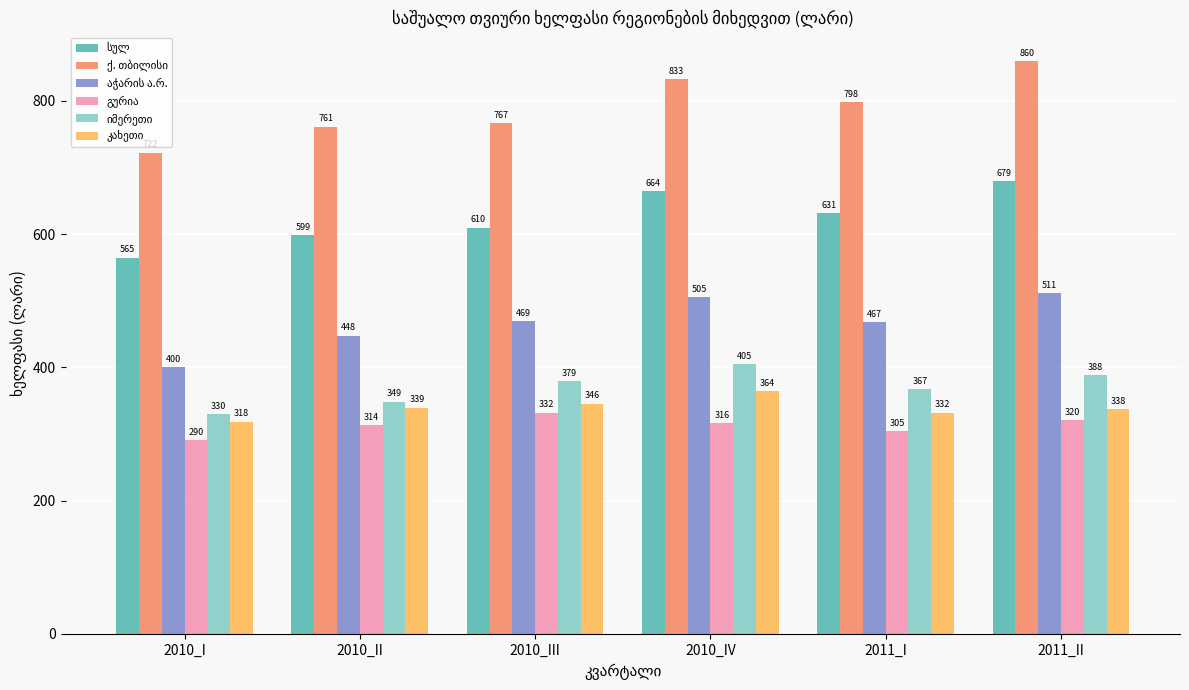

What is the minimum value shown in the chart?

290.3